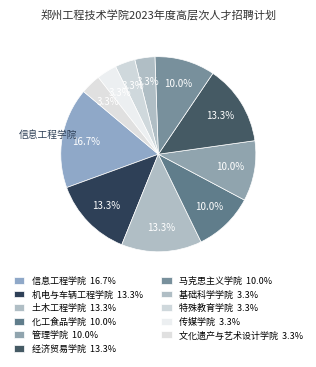

To the nearest percent, what is the combined percentage of 传媒学院 and 文化遗产与艺术设计学院?

7%